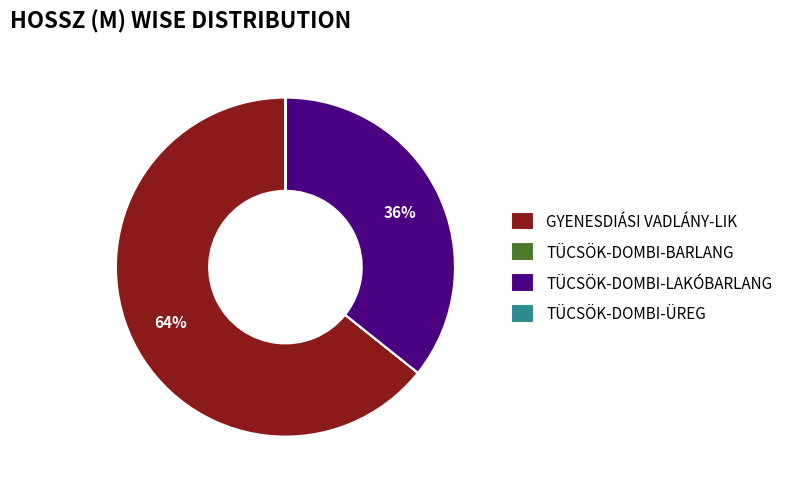

To the nearest percent, what is the combined percentage of GYENESDIÁSI VADLÁNY-LIK and TÜCSÖK-DOMBI-LAKÓBARLANG?

100%